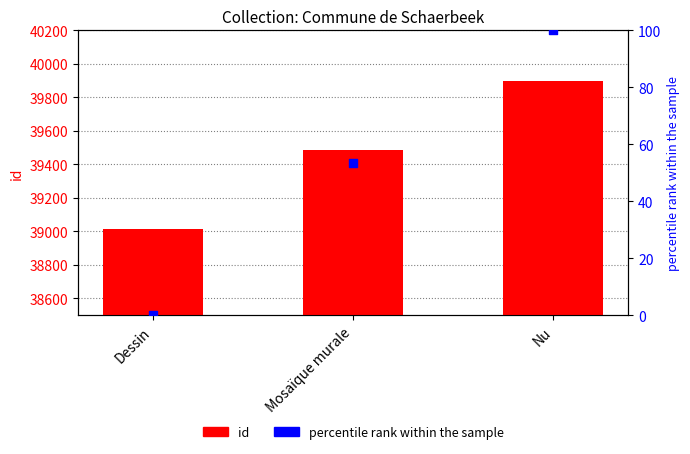

Which series contains the lowest Y value?

percentile rank within the sample